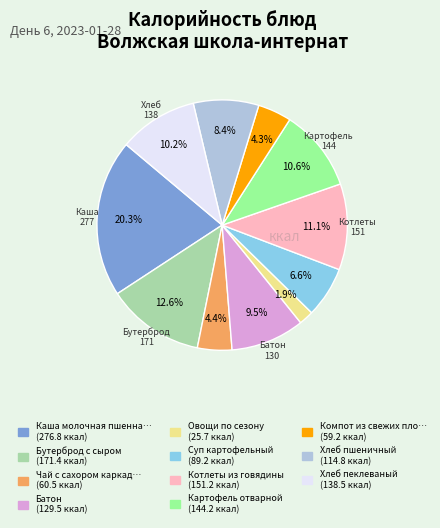

To the nearest percent, what is the difference between the largest and smallest slice percentages?

18%